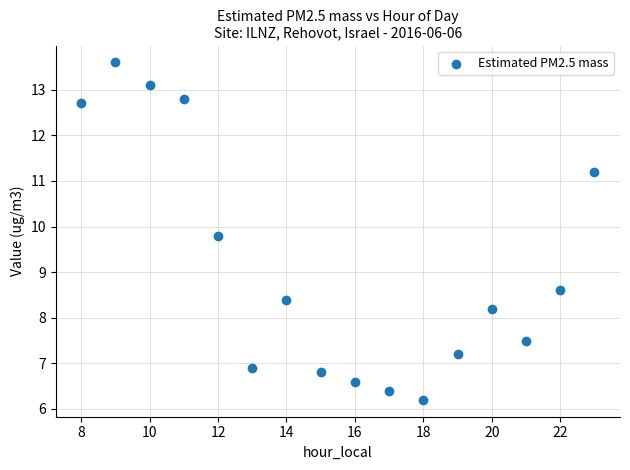

What Y value in the scatter plot is closest to 9?

8.6